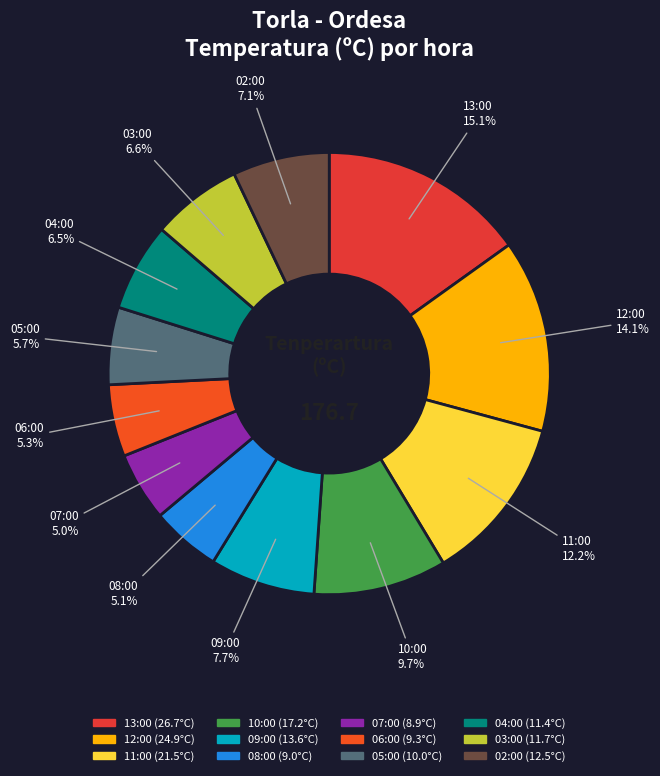

How many segments does this pie chart have?

12